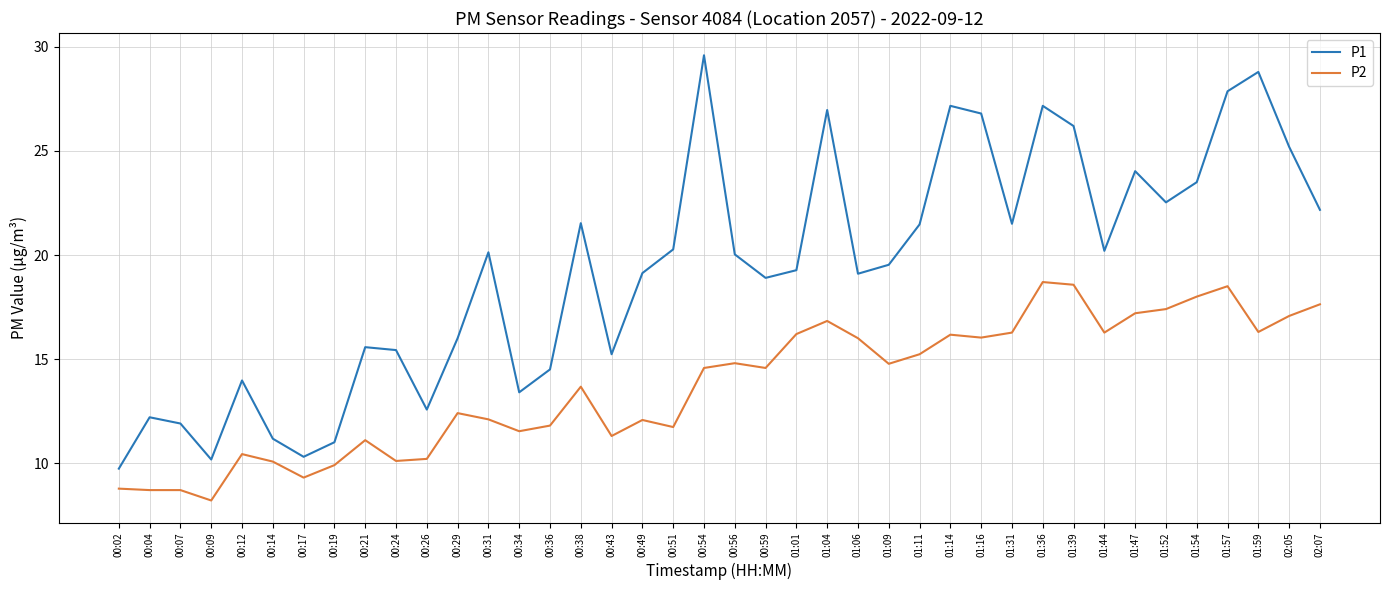

True or false: P1 and P2 cross at least once.

False